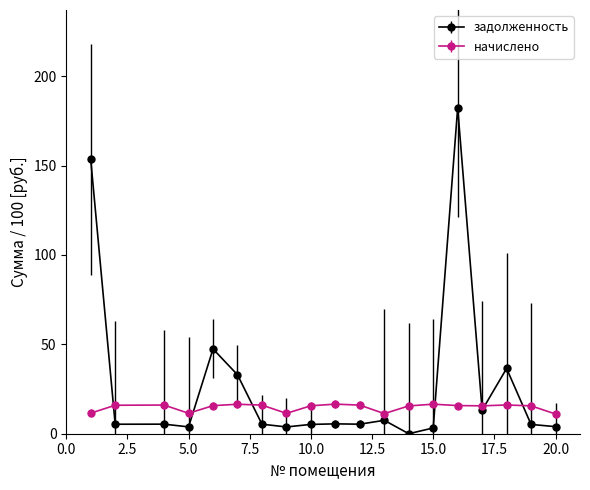

What is the sum of all начислено values?

280.0